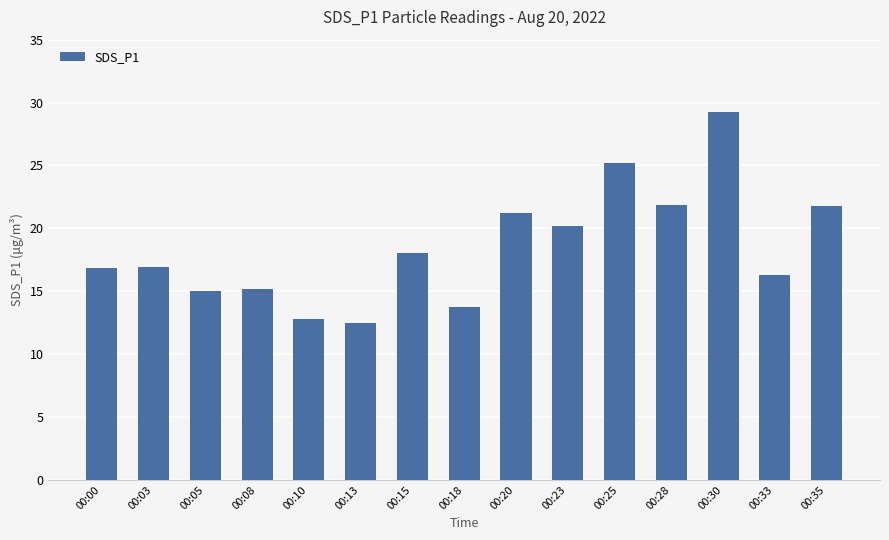

Where does the data first go above 16?

00:00